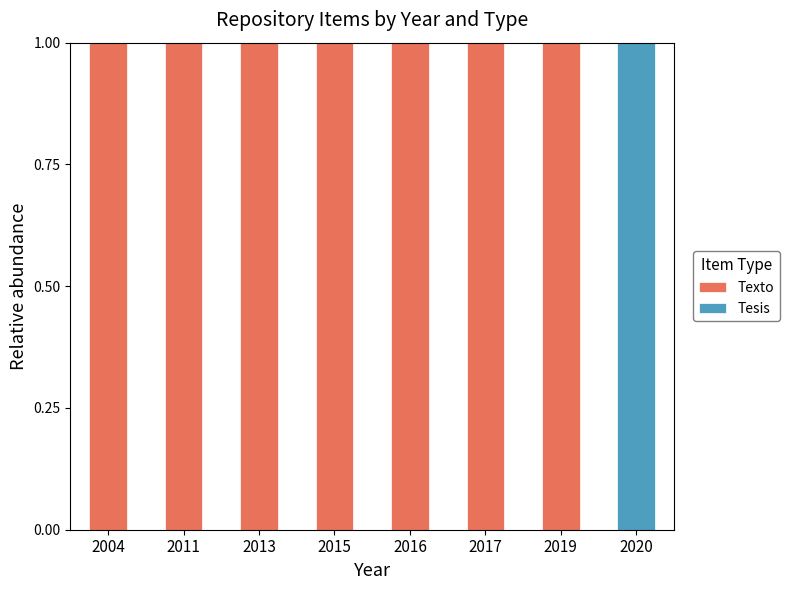

What is the sum of all Texto values?

7